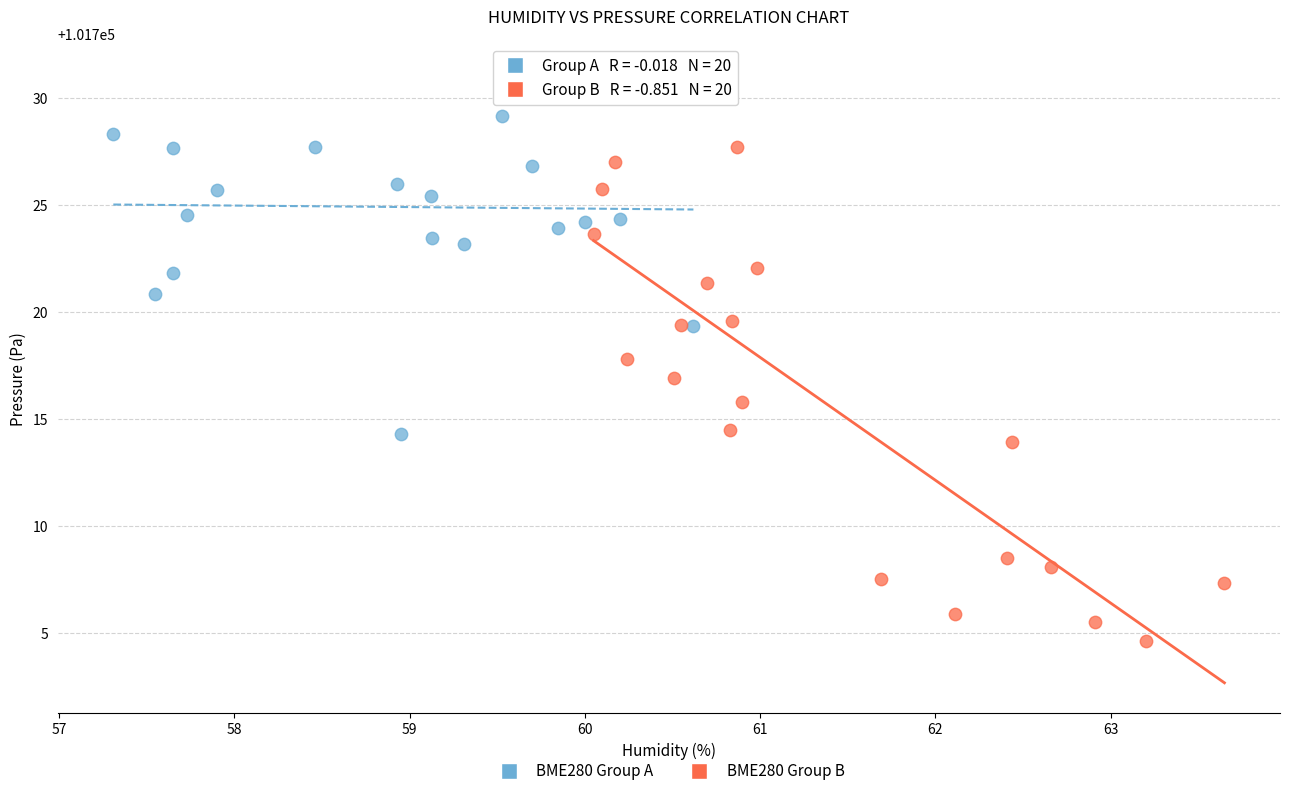

Which series contains the highest Y value?

BME280 Group A